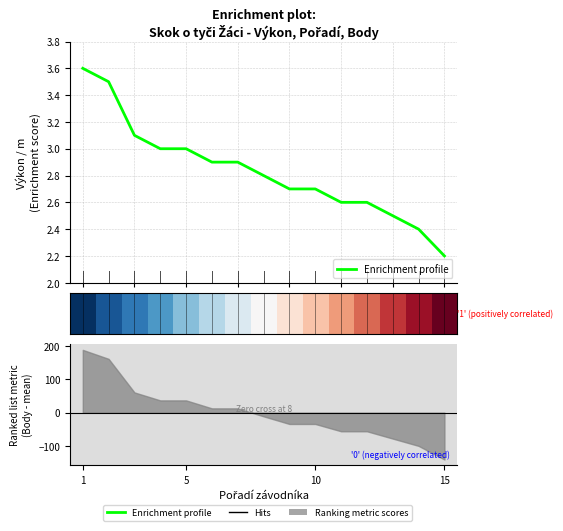

Which series has the widest spread of values?

Enrichment profile